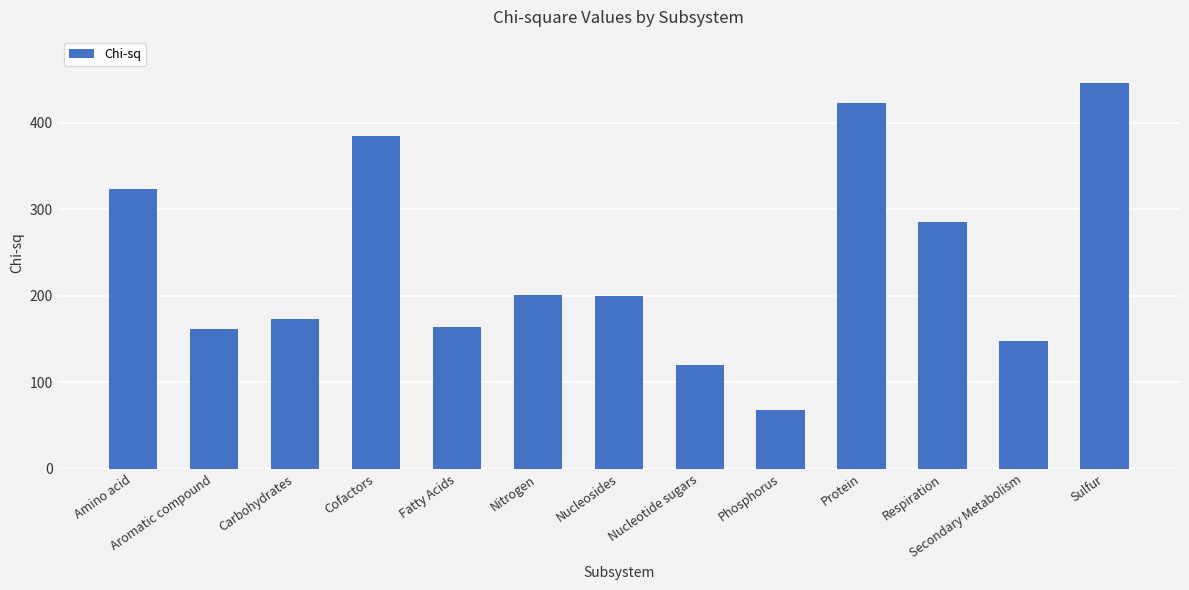

What position from the right is Protein?

4